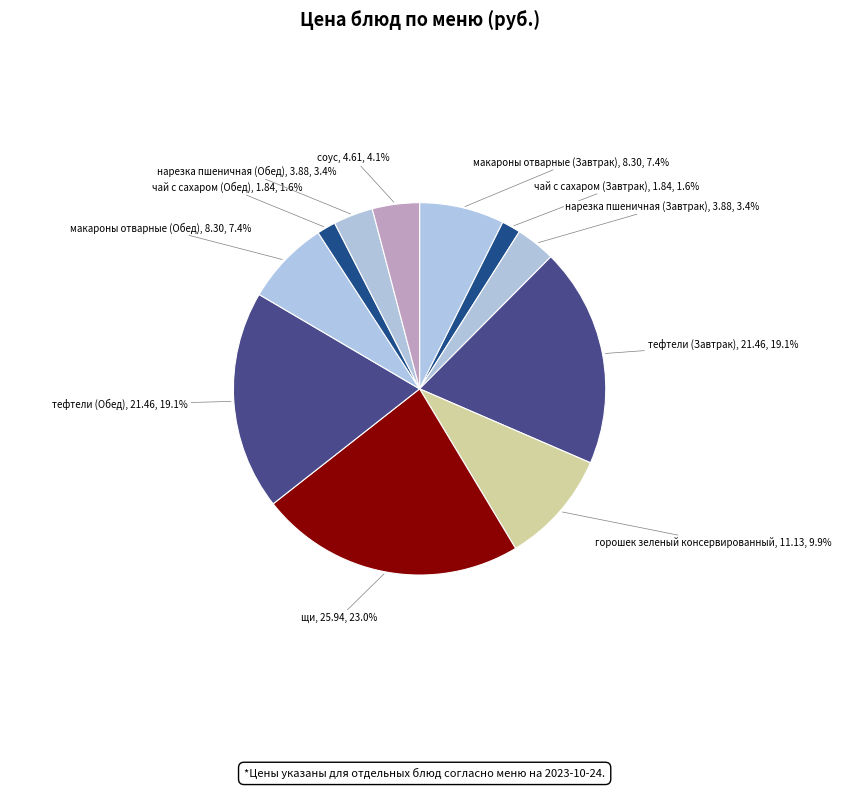

To the nearest percent, what is the combined percentage of макароны отварные (Обед) and нарезка пшеничная (Завтрак)?

11%